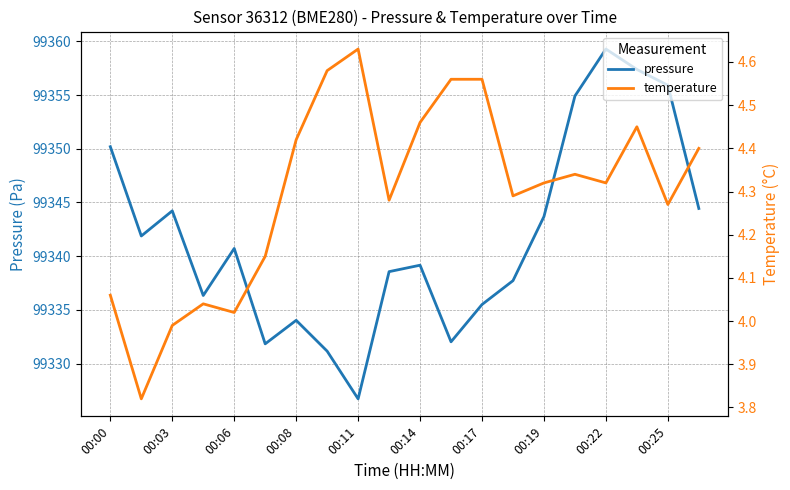

What is the difference between the pressure values at 00:19 and 00:03?

0.5